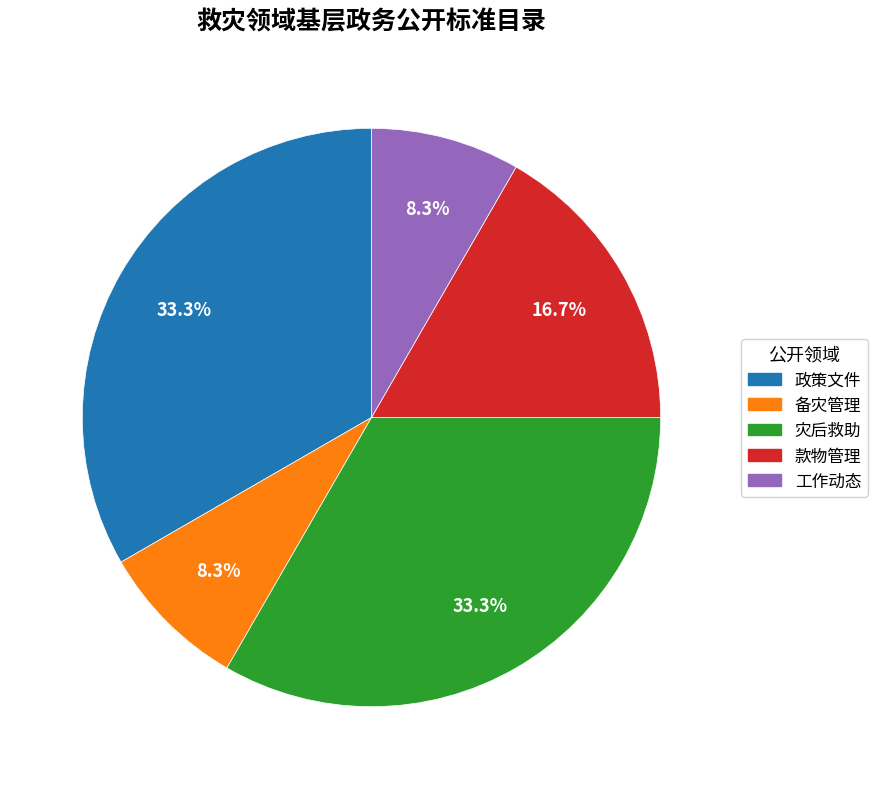

Is it true that 灾后救助 is 1% of the pie?

False